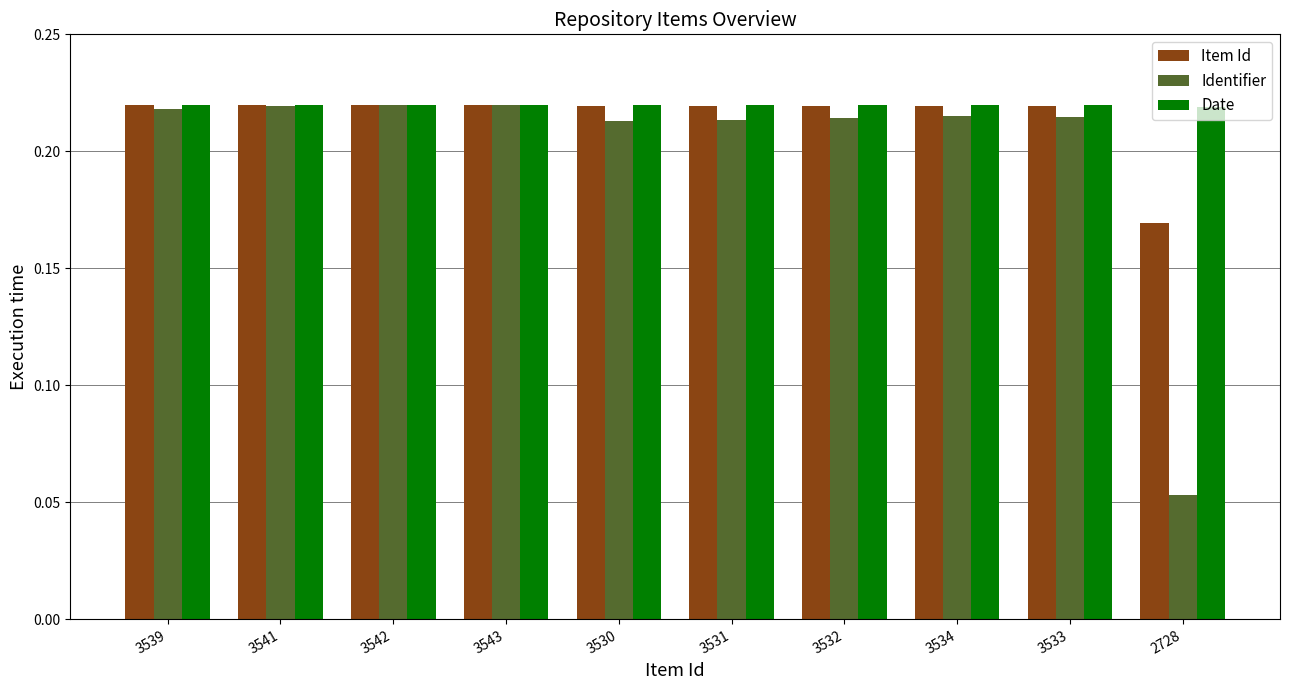

The Date series shows 0.1 at 2728. True or false?

False